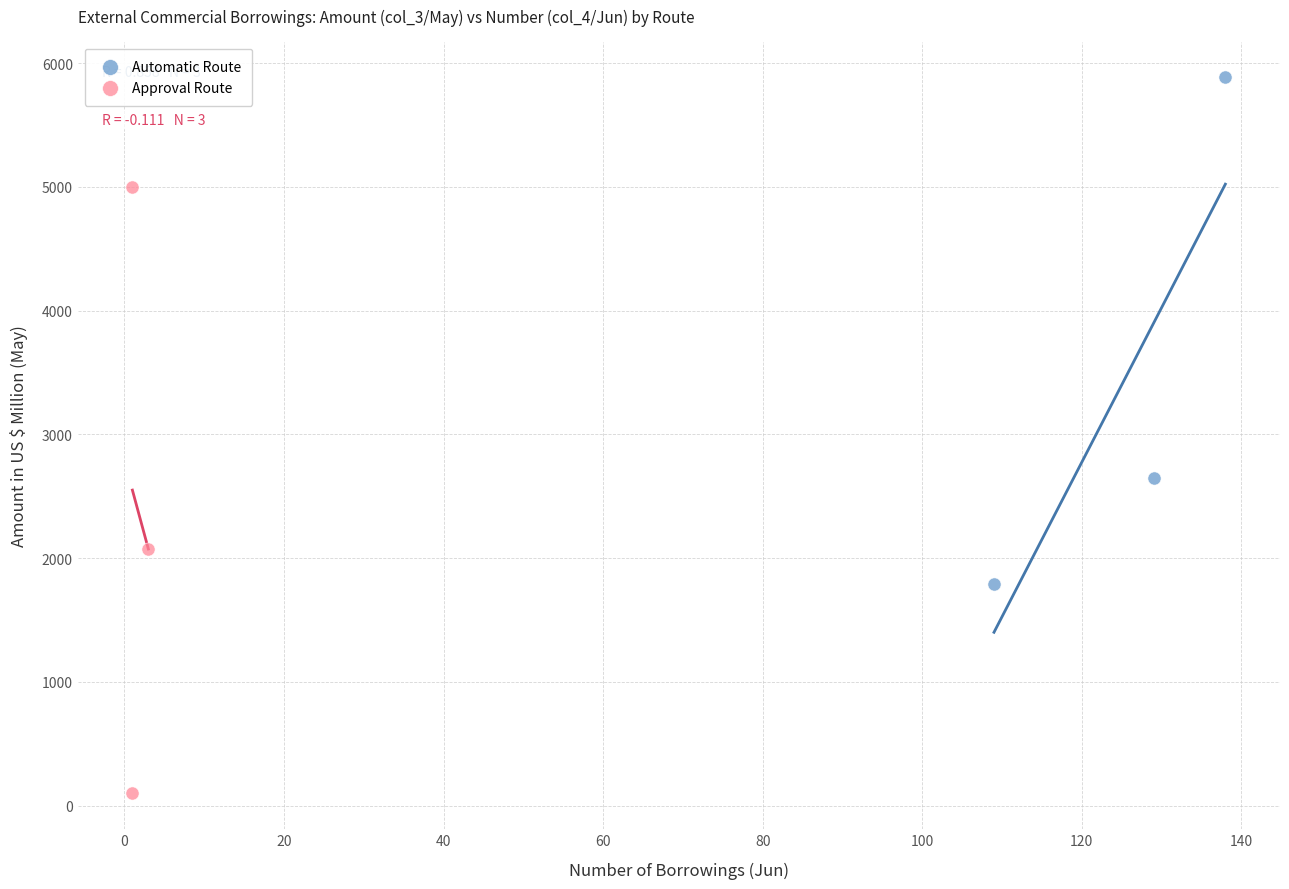

Which series has the widest spread of Y values?

Approval Route